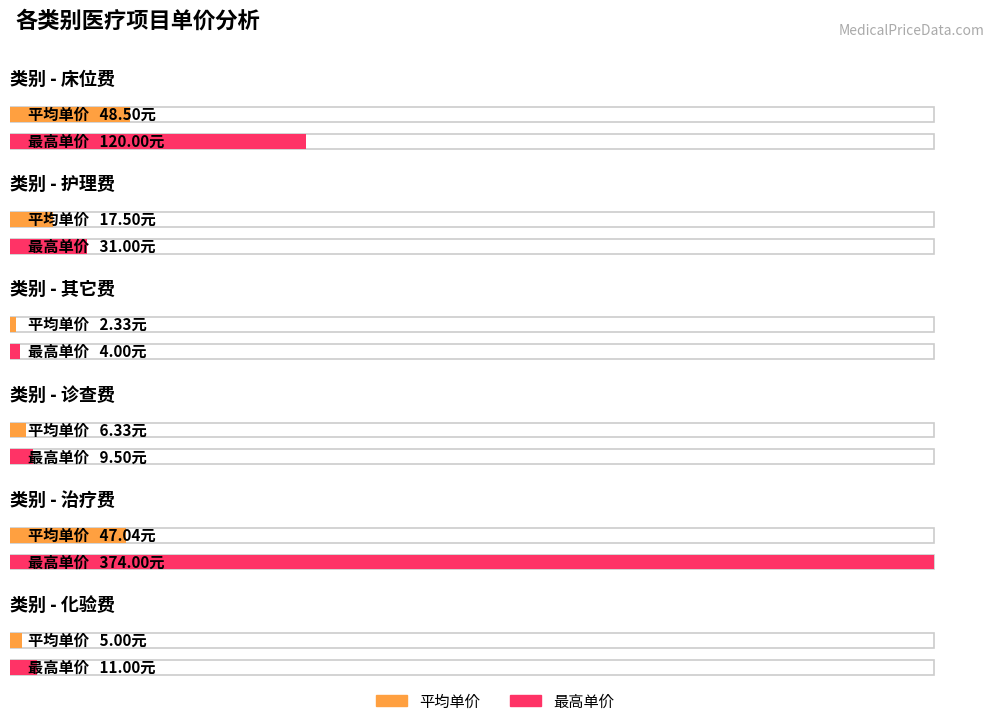

The 平均单价 series shows 23.3 at 1. True or false?

False